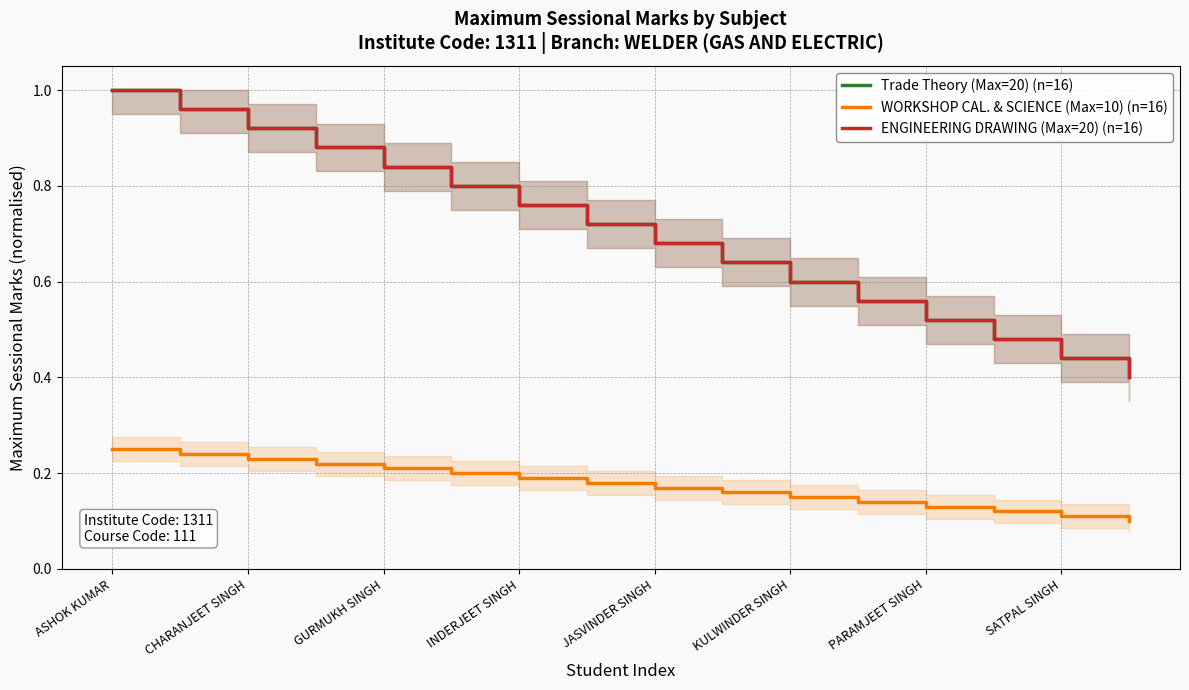

True or false: ENGINEERING DRAWING (Max=20) (n=16) has more than 2 points higher than both neighbors.

False